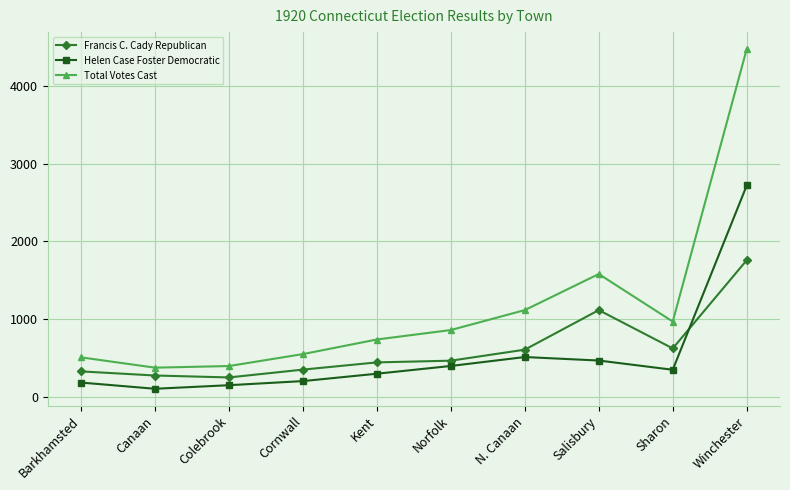

What is the label of the 2nd point from the left?

Canaan